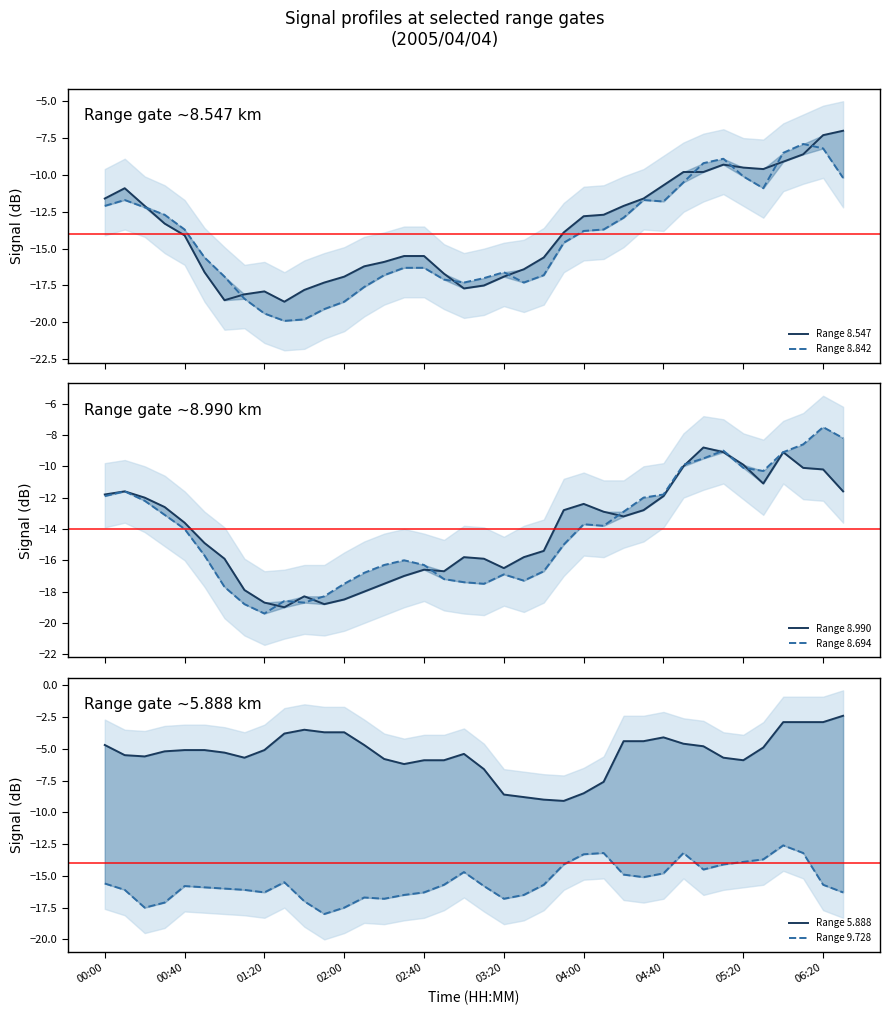

Which series ends up on top after the final intersection of Range 9.728 and Range 8.990?

Range 8.990